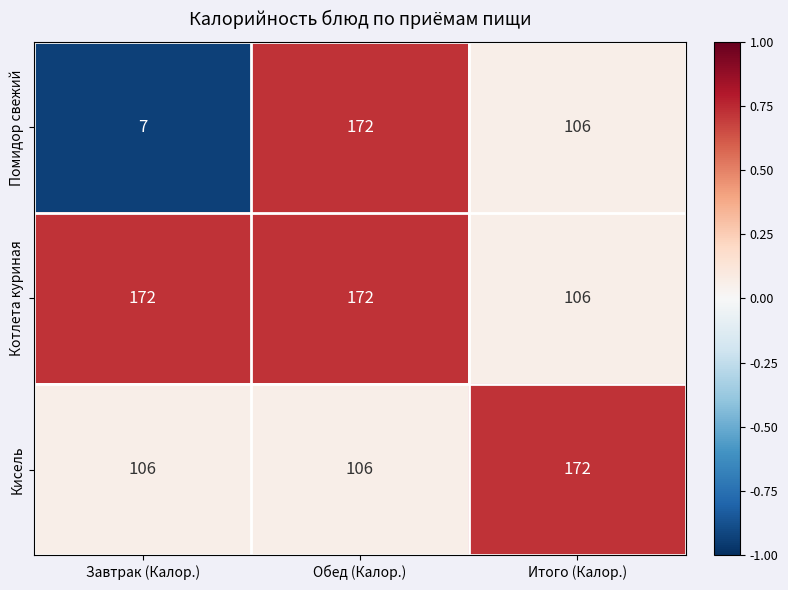

The value of Помидор свежий at Завтрак (Калор.) is 7. True or false?

True